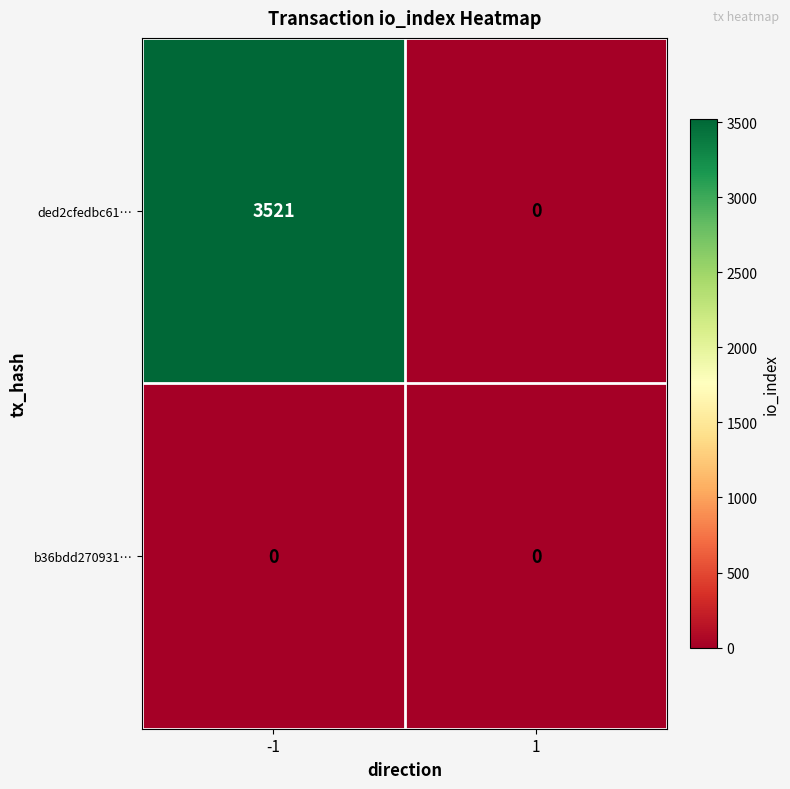

Which series has the largest range (max minus min)?

ded2cfedbc61…